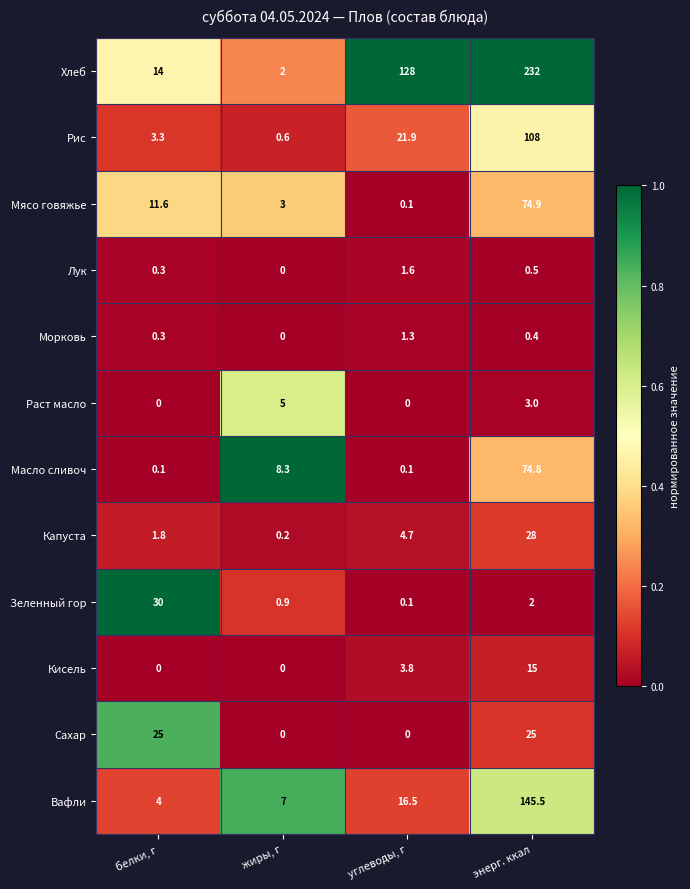

The value of Сахар at белки, г is 25.0. True or false?

True